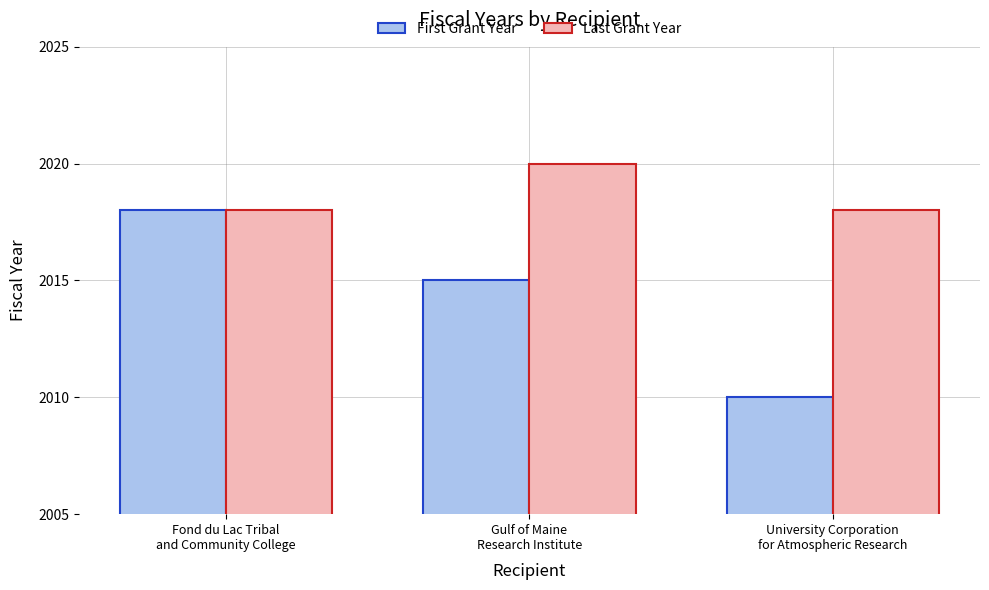

What are all the series names shown in the legend?

First Grant Year, Last Grant Year